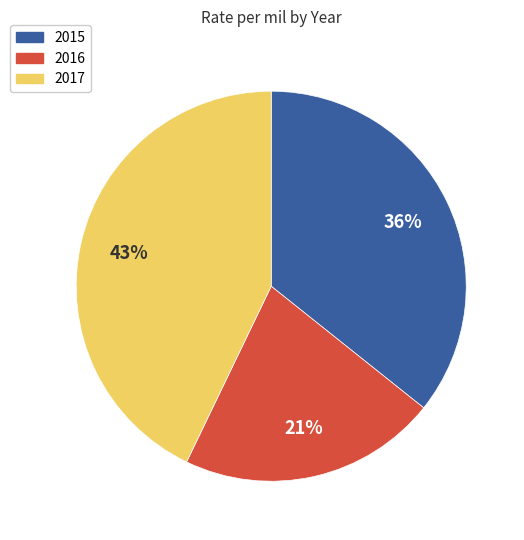

Combined, do 2017 and 2016 account for over 50%?

Yes